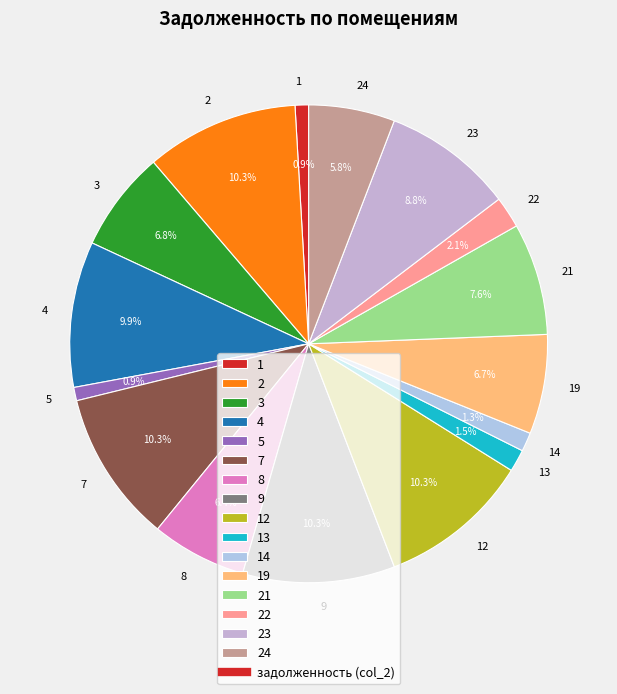

Count the number of slices in the pie.

16